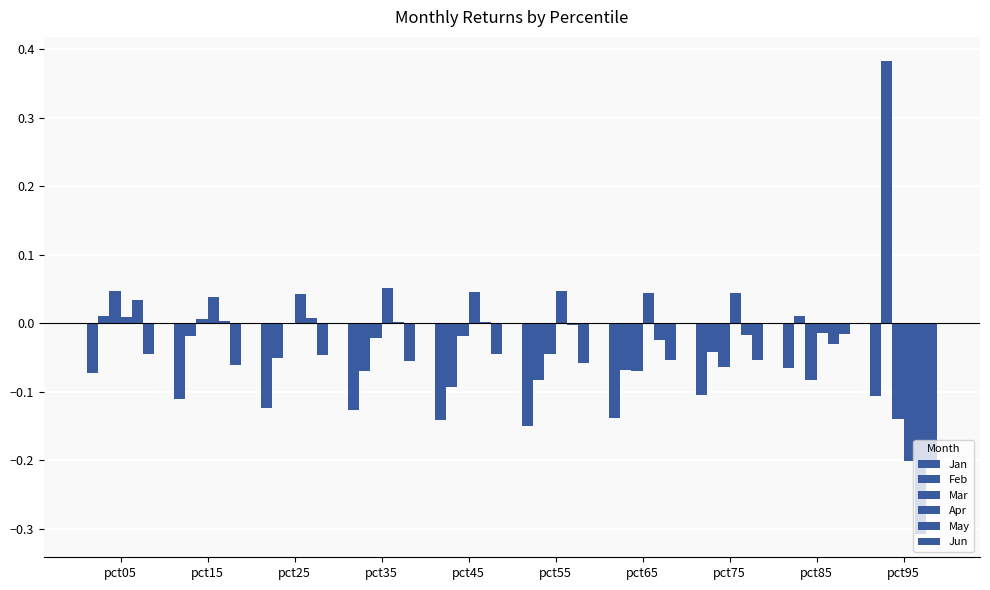

Is the value of May at pct65 greater than the value of Jun at pct75?

Yes